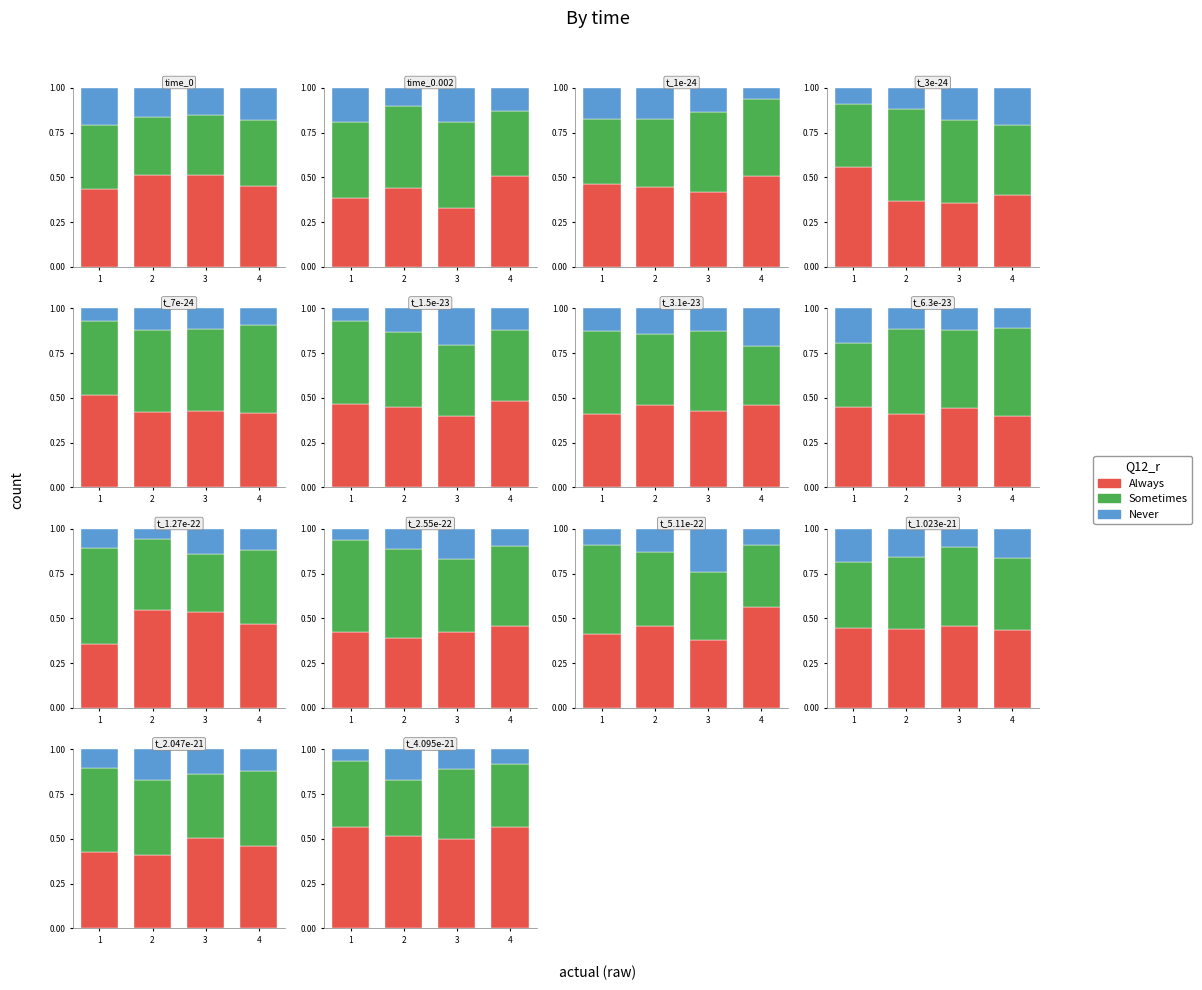

The value of Sometimes at 4 is 0.4. True or false?

True